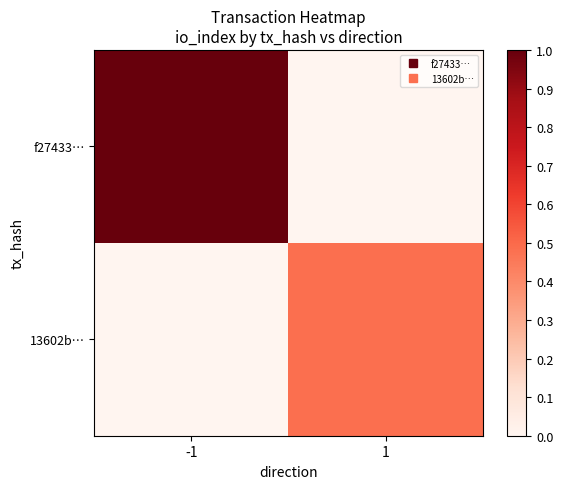

What is the difference between the highest and lowest values at -1?

1.0